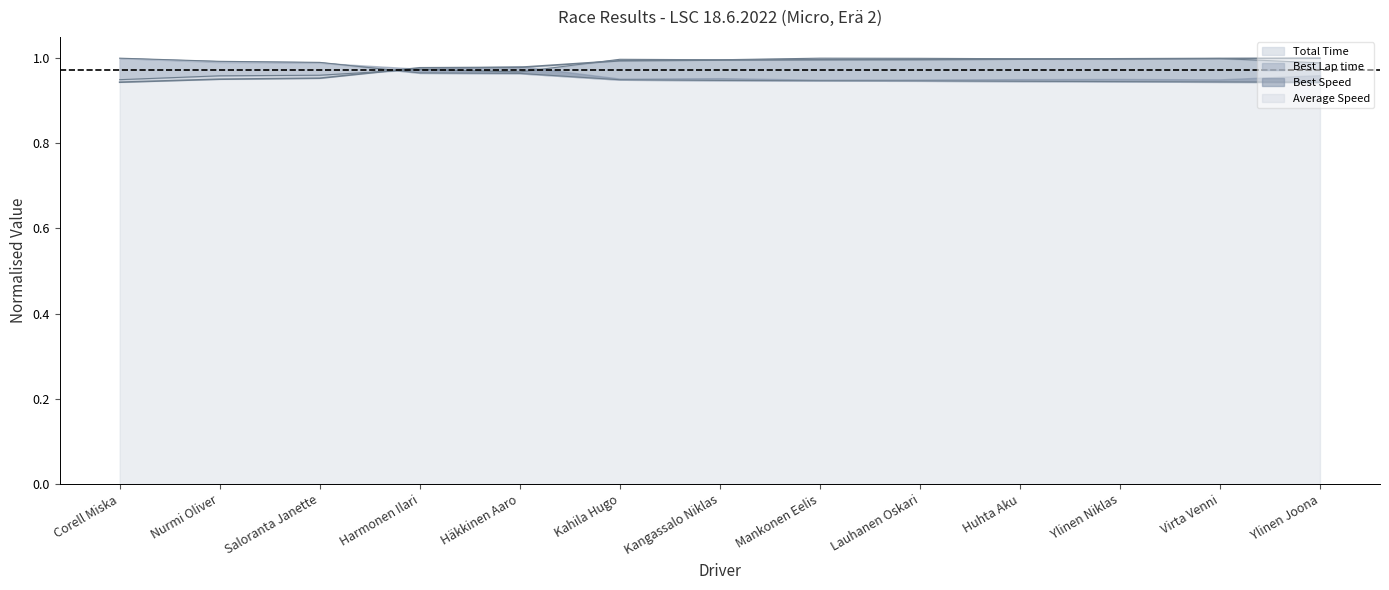

List the labels in order of Total Time value, smallest first.

Corell Miska, Nurmi Oliver, Saloranta Janette, Harmonen Ilari, Häkkinen Aaro, Kahila Hugo, Kangassalo Niklas, Mankonen Eelis, Lauhanen Oskari, Huhta Aku, Ylinen Niklas, Virta Venni, Ylinen Joona